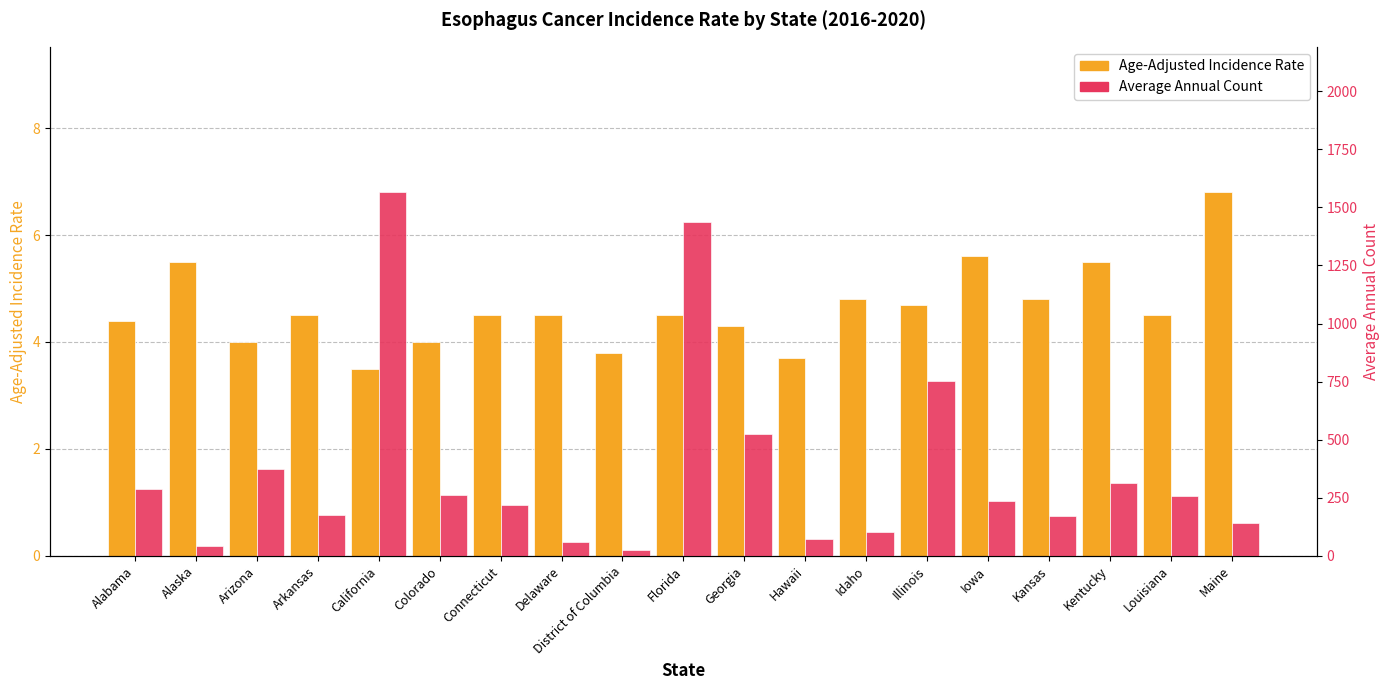

What is the label of the 5th bar from the right?

Iowa